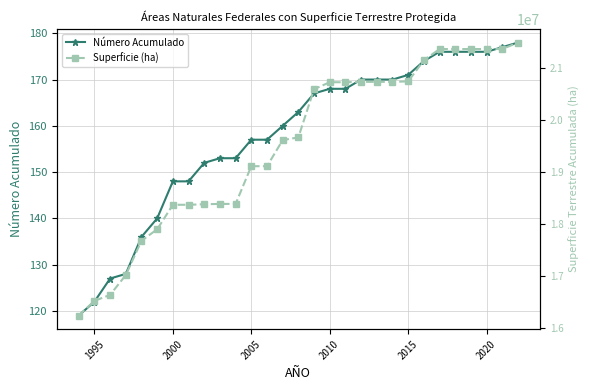

Reading left to right, transcribe all the data shown in this chart.

Número Acumulado: 119.0	122.0	127.0	128.0	136.0	140.0	148.0	148.0	152.0	153.0	153.0	157.0	157.0	160.0	163.0	167.0	168.0	168.0	170.0	170.0	170.0	171.0	174.0	176.0	176.0	176.0	176.0	177.0	178.0
Superficie (ha): 16231945.1	16514946.5	16630197.0	17013764.4	17674293.3	17895614.6	18368043.1	18368043.1	18378543.0	18384921.3	18384921.3	19112468.2	19112468.2	19614952.0	19669250.3	20598280.3	20732134.7	20732134.7	20739187.4	20739187.4	20739187.4	20748313.8	21155931.1	21372350.0	21372350.0	21372350.0	21372350.0	21372350.0	21497510.8